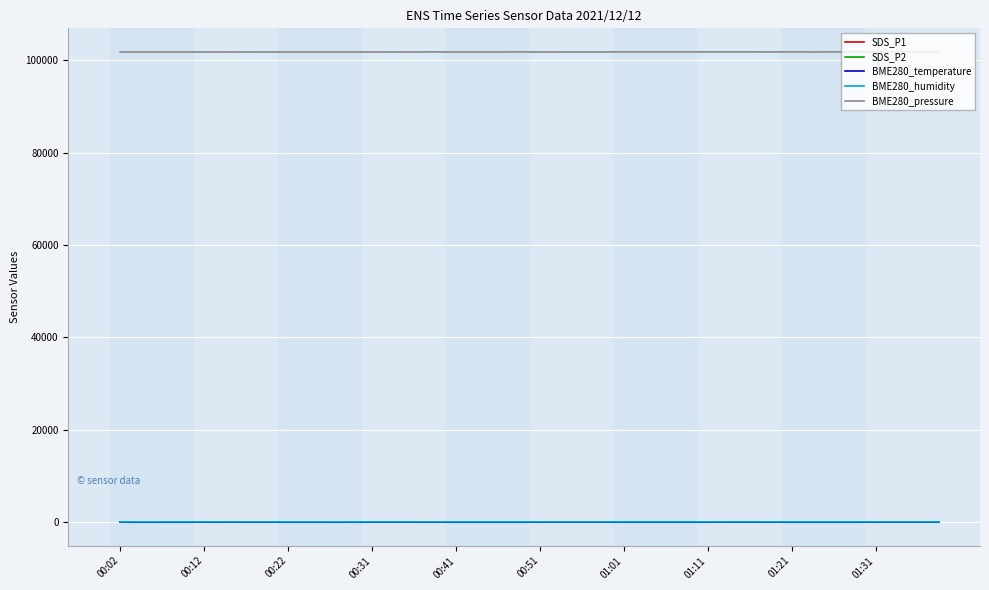

True or false: SDS_P2 and BME280_pressure cross at least once.

False